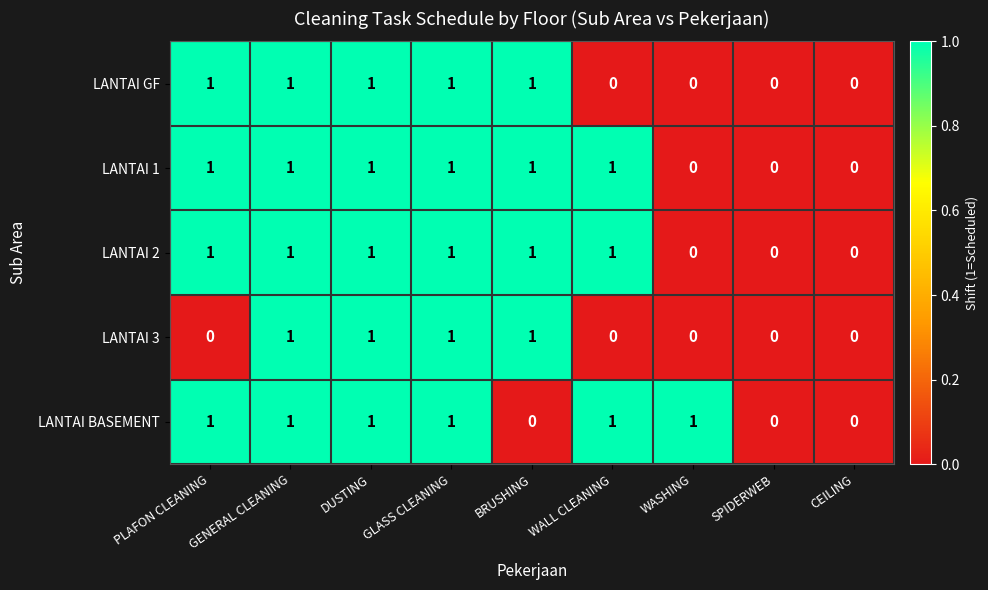

What is the total value across all series at GENERAL CLEANING?

5